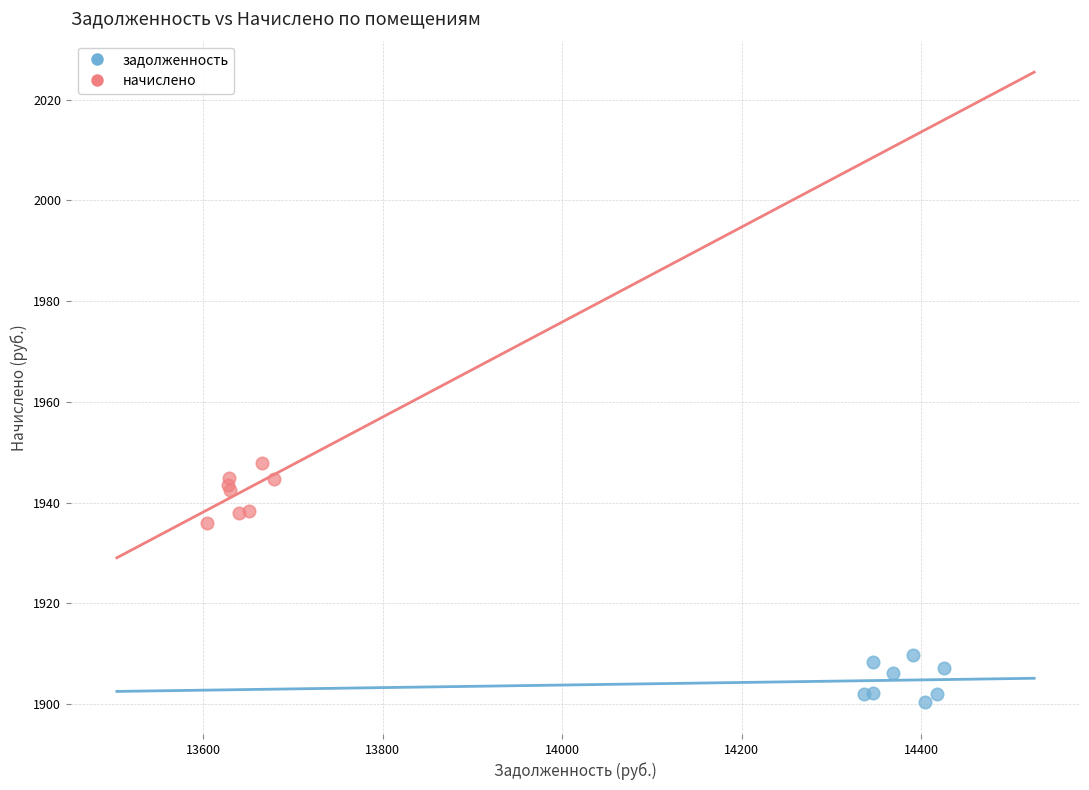

Which series contains the lowest Y value?

задолженность